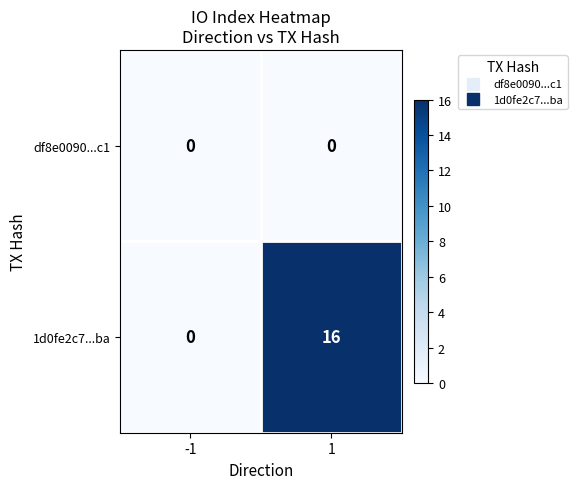

What is the maximum value shown in the chart?

16